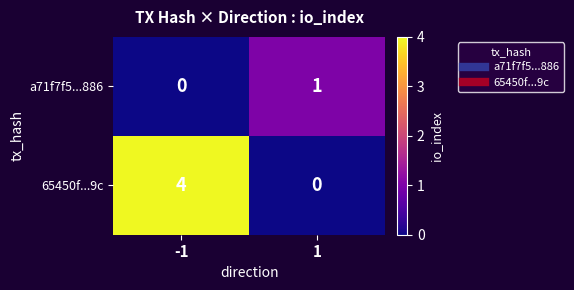

Which series has the largest range (max minus min)?

65450f...9c